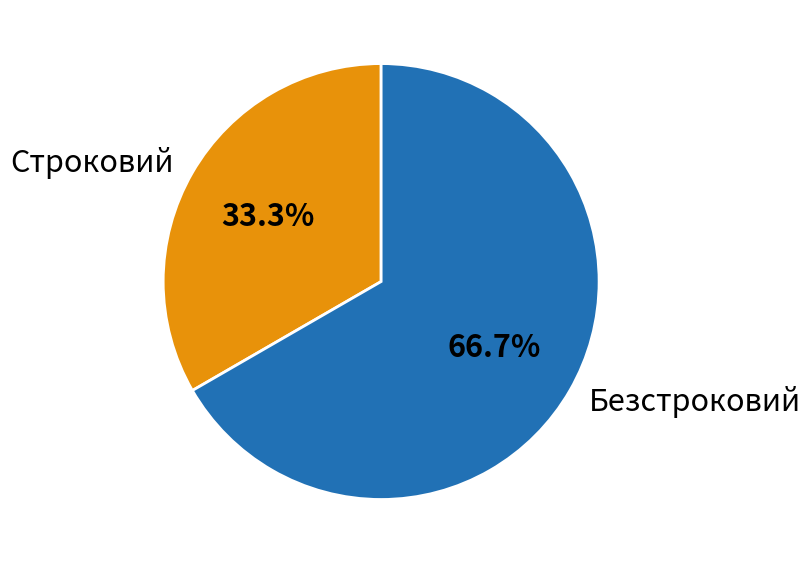

To the nearest percent, what is the average slice percentage?

50%